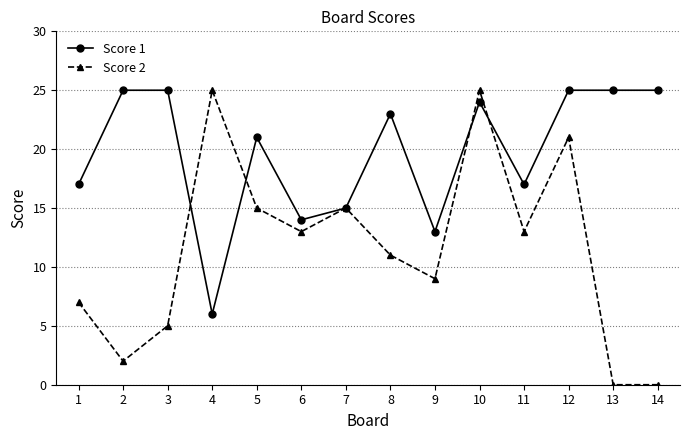

Does the chart display data point markers on the line(s)?

Yes